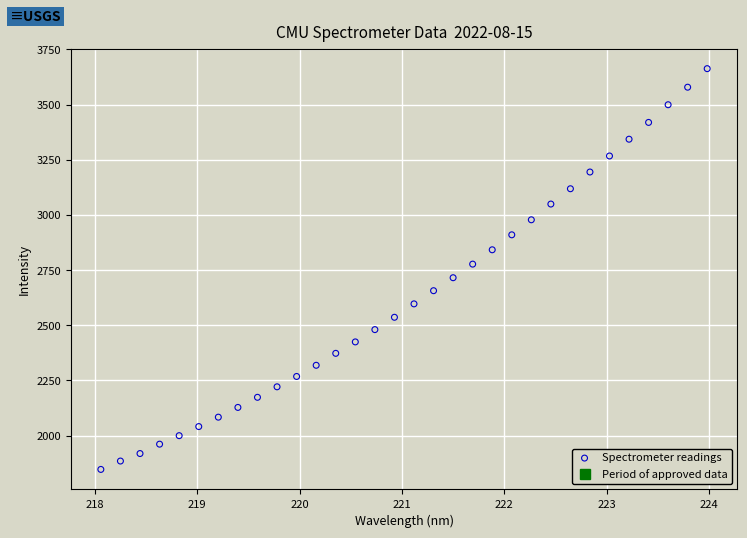

What is the range of Y values (max minus min)?

1815.9